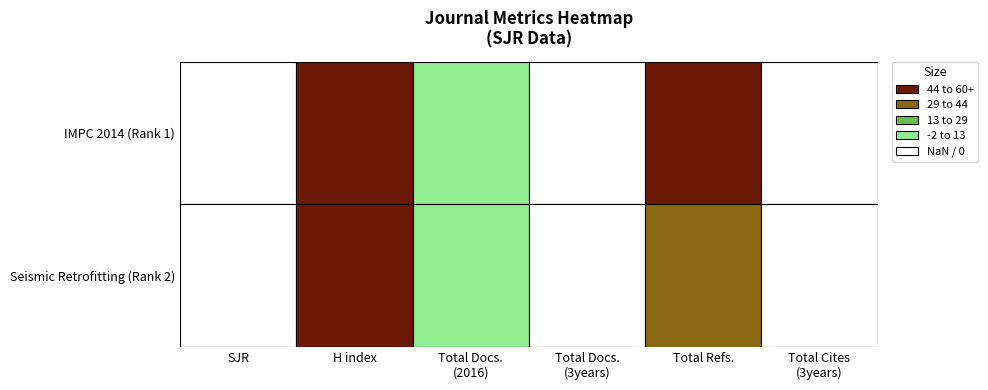

What is the difference between the maximum and minimum values in the Rank 2 series?

117